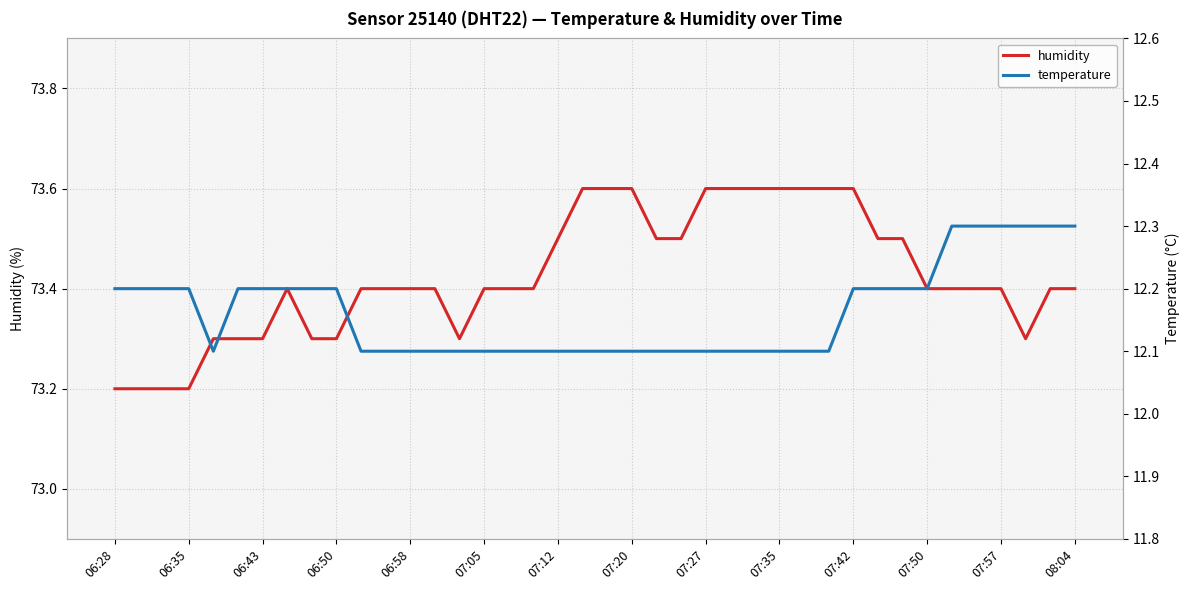

Is this an area chart (filled region under the line)?

No